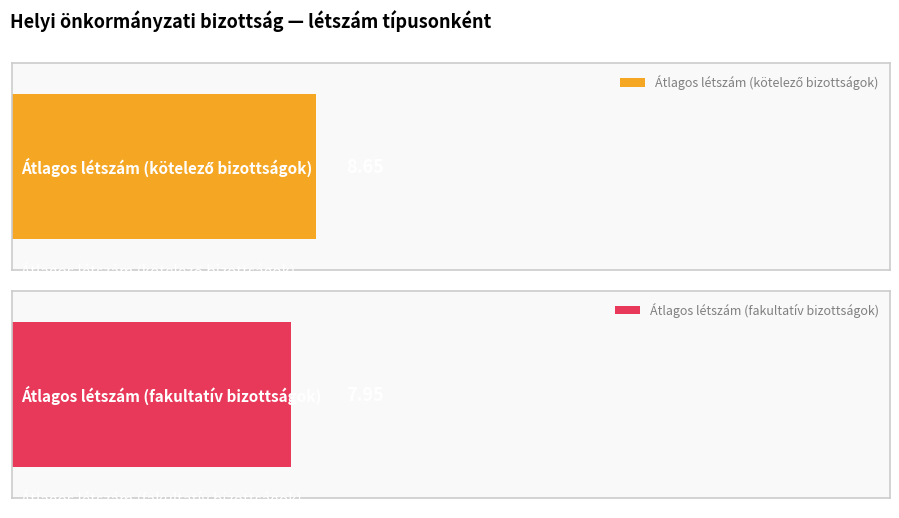

True or false: kötelező has a value of 5.9 at 2.

False